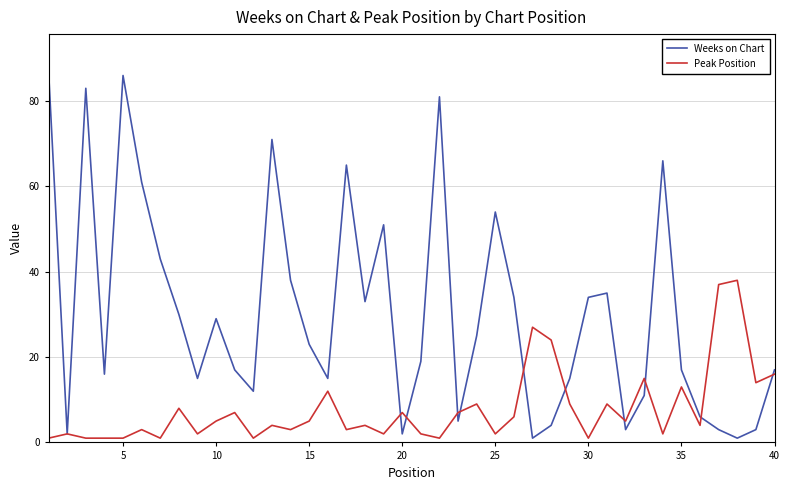

Which series has the widest spread of values?

Weeks on Chart